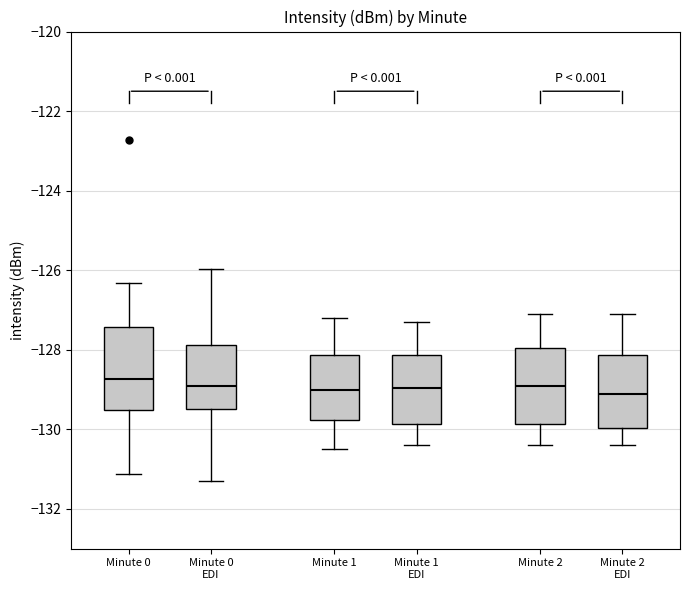

Reading left to right, transcribe this box plot: for each box, give where its median line is, the range the box spans, and where its two whiskers end, as read against the y-axis. The values are not printed on the chart, so give them approximately, as read against the axis.

Minute 0: median -128.8, box -129.6 to -127.4, whiskers -131.2 to -126.4
Minute 0 EDI: median -129.0, box -129.4 to -127.8, whiskers -131.2 to -126.0
Minute 1: median -129.0, box -129.8 to -128.2, whiskers -130.4 to -127.2
Minute 1 EDI: median -129.0, box -129.8 to -128.2, whiskers -130.4 to -127.2
Minute 2: median -128.8, box -129.8 to -128.0, whiskers -130.4 to -127.0
Minute 2 EDI: median -129.0, box -130.0 to -128.2, whiskers -130.4 to -127.0